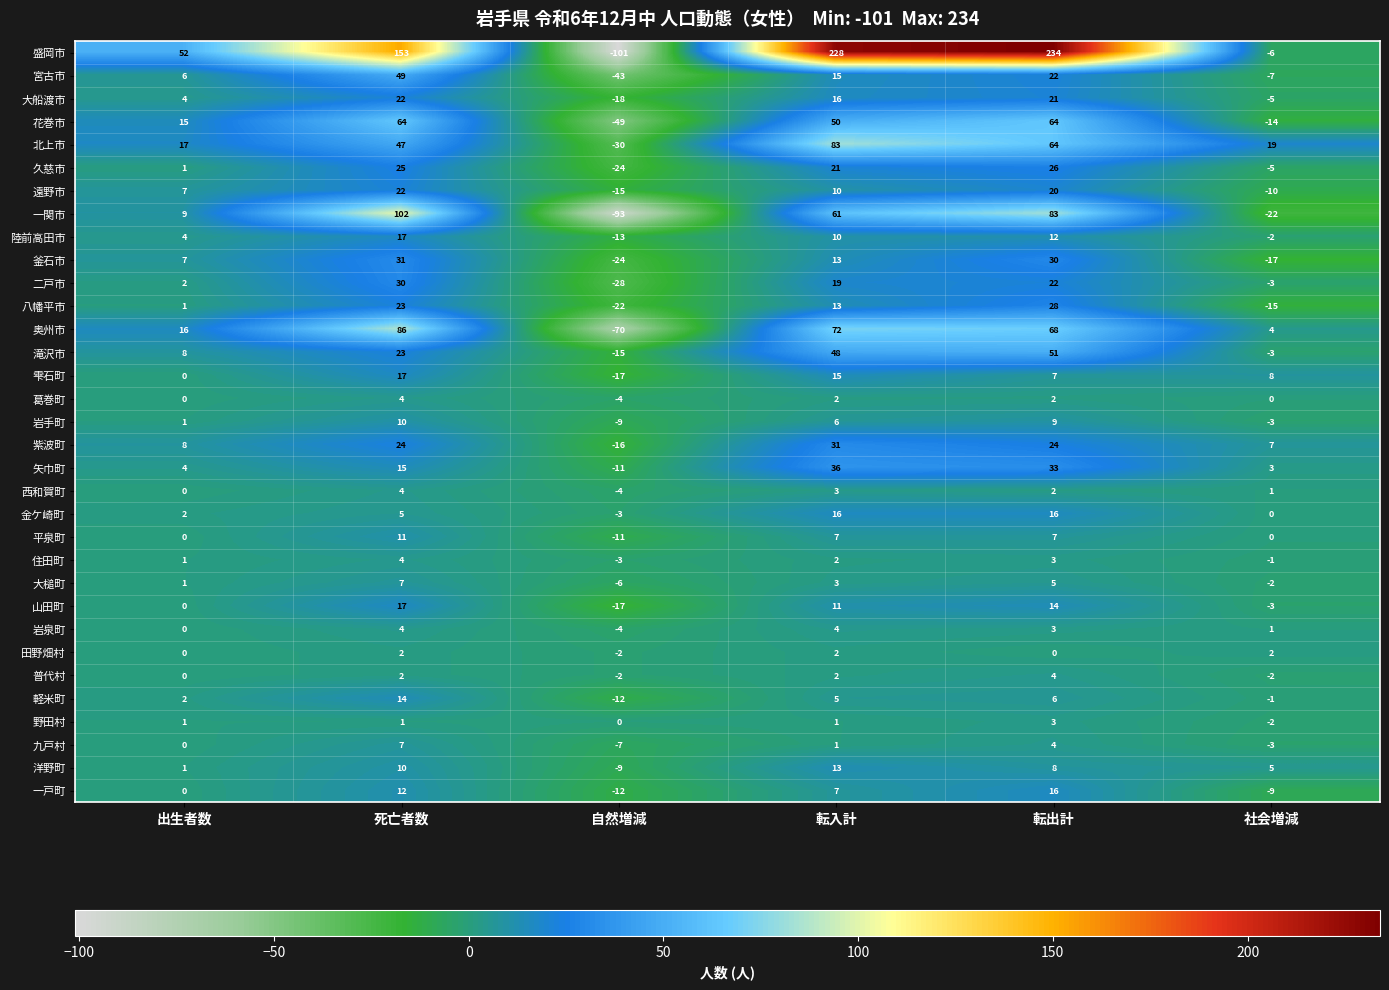

The value of 野田村 at 社会増減 is -3. True or false?

False